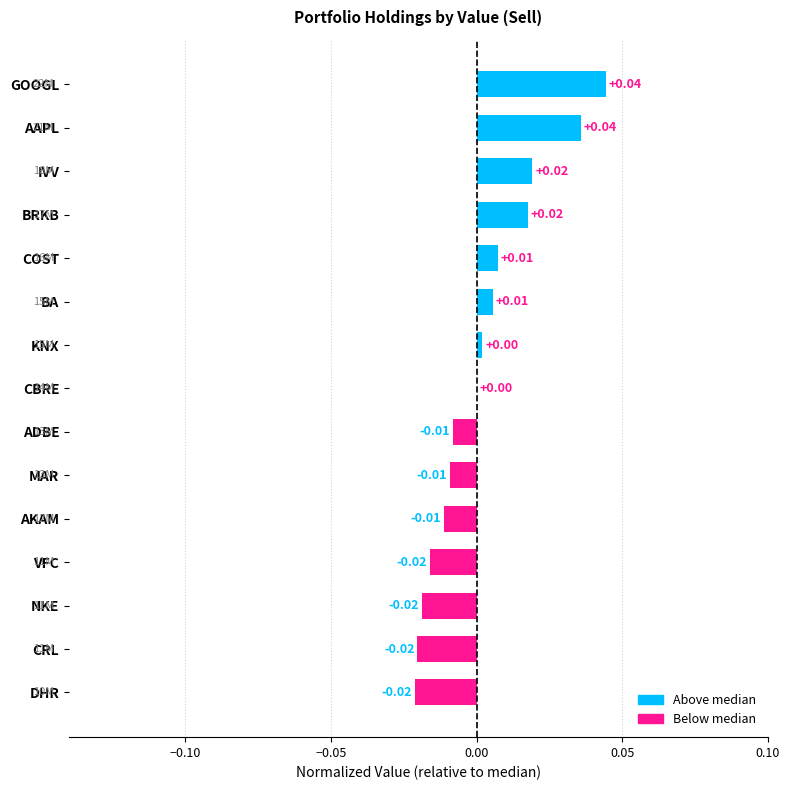

Are the bars horizontal?

Yes